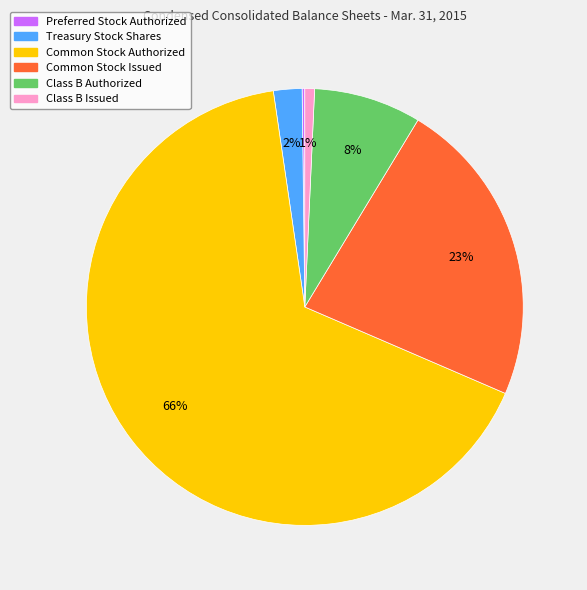

What is the majority slice?

Common Stock Authorized